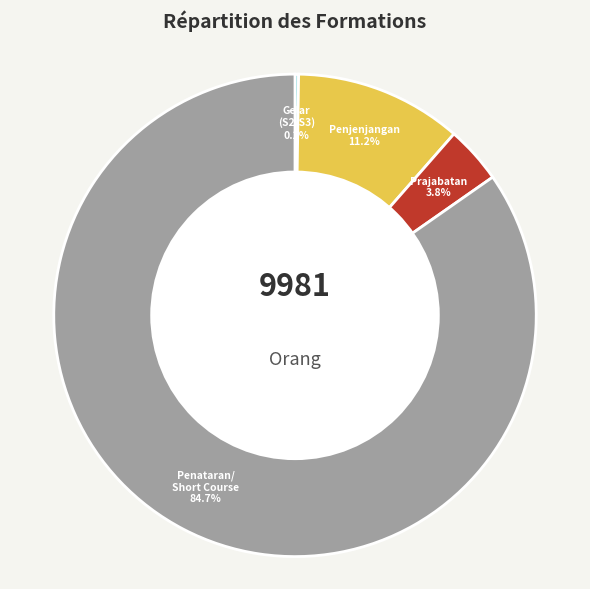

Does any single category account for the majority?

Yes